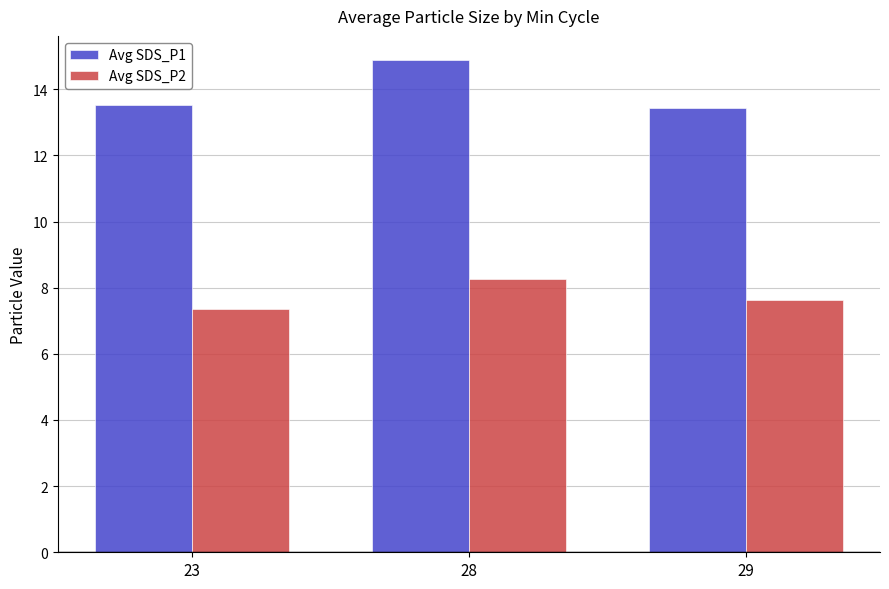

What is the spread (max minus min) of values at 23?

6.2